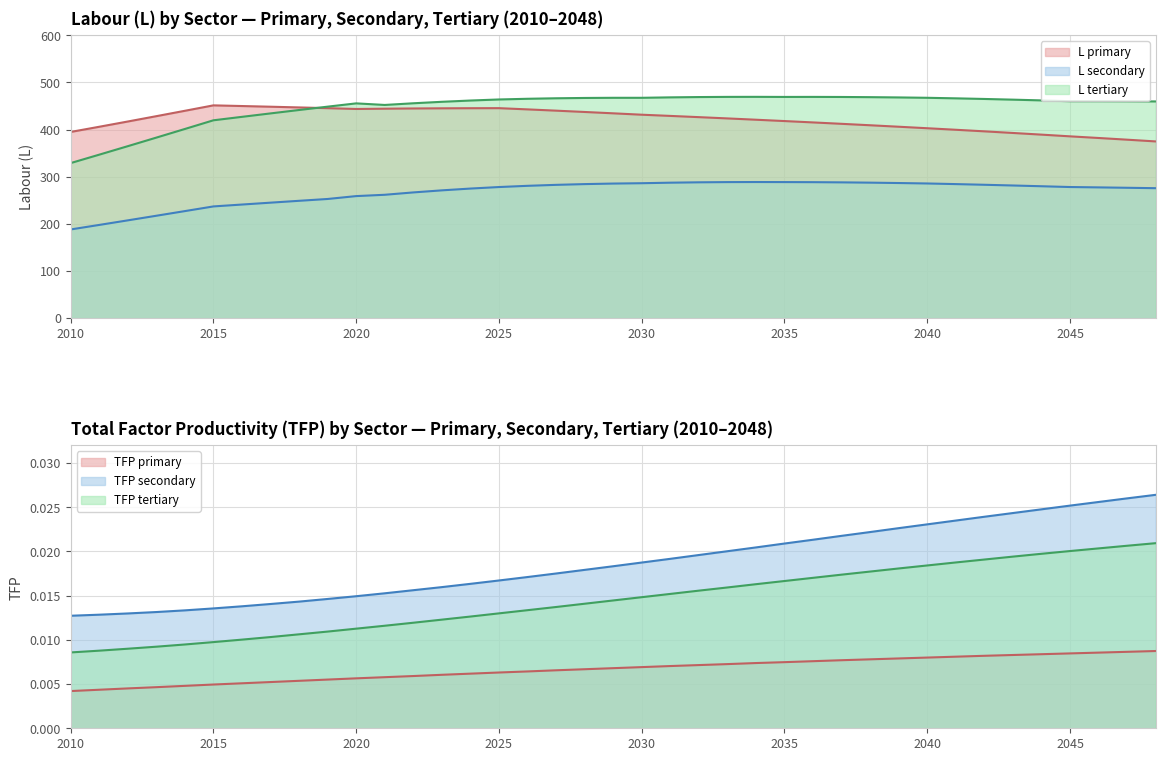

At which category does L_primary reach its first local valley?

2020